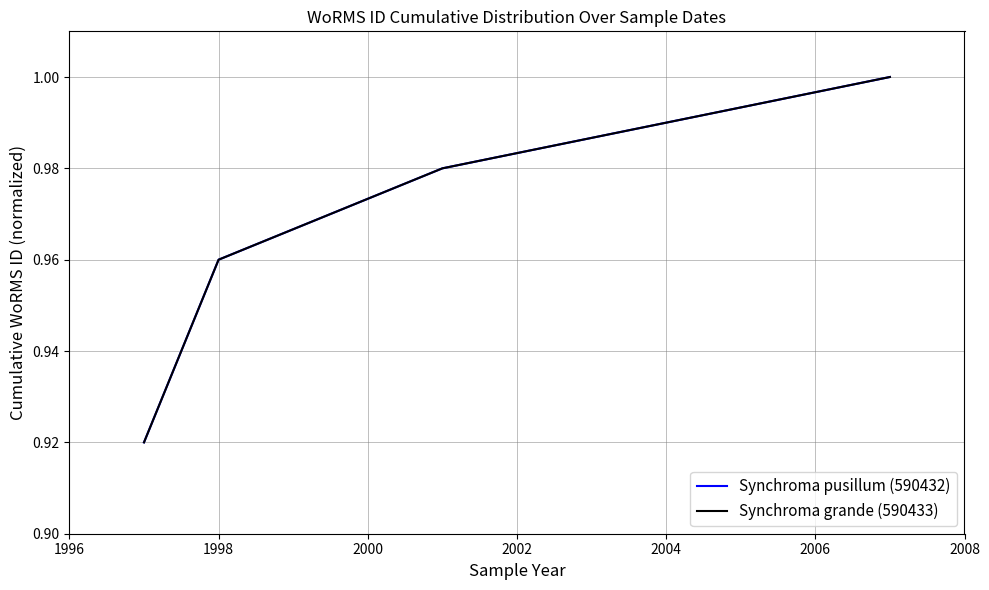

Is this an area chart (filled region under the line)?

No